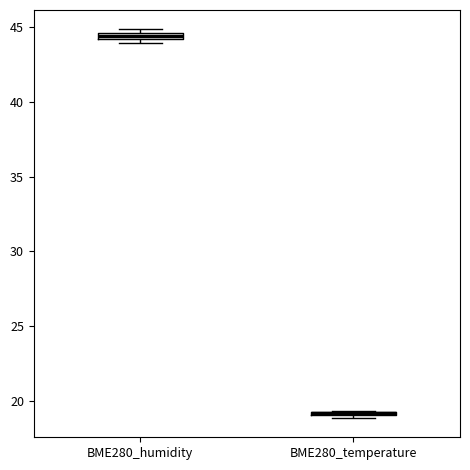

Where is the upper edge of the box for BME280_temperature on the y-axis? The values are not printed on the chart, so give them approximately, as read against the axis.

19.5